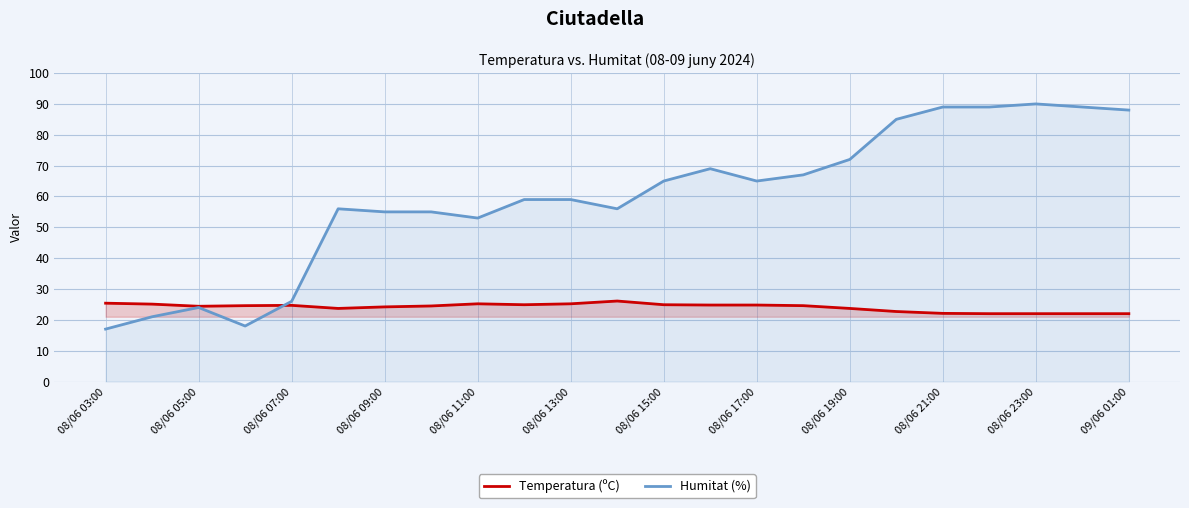

What are all the series names shown in the legend?

Temperatura (ºC), Humitat (%)